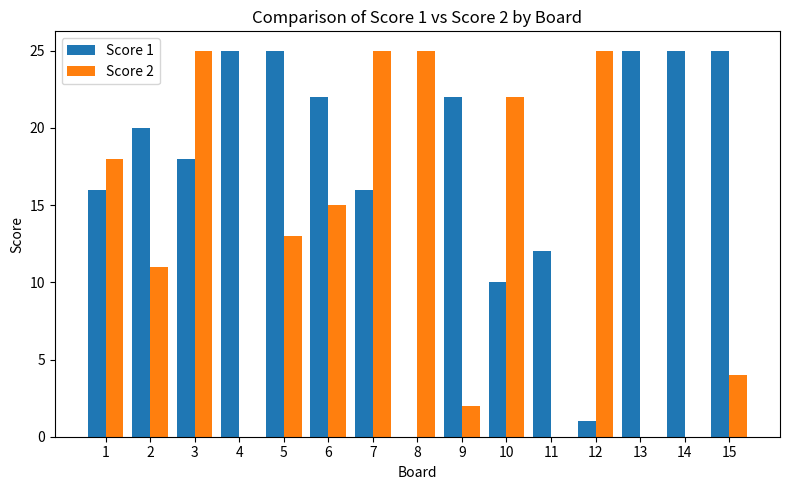

Which series has the largest total across all categories?

Score 1